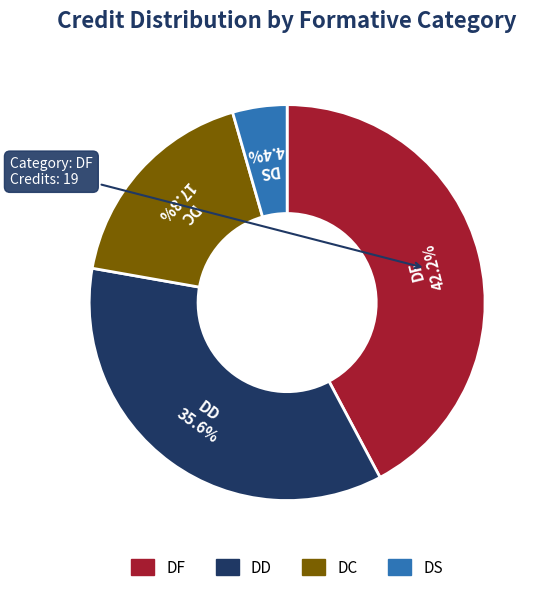

Between DD and DF, which is larger?

DF